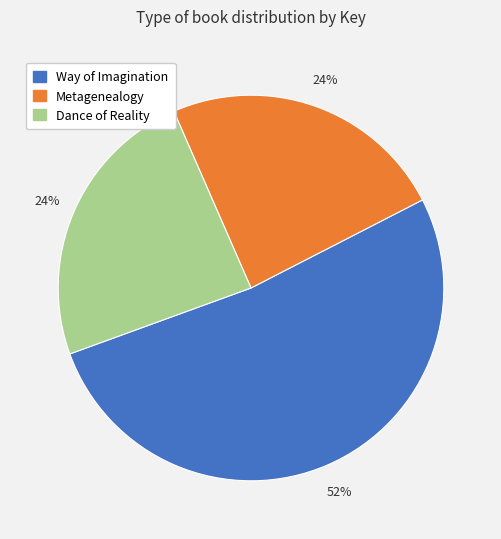

To the nearest percent, what portion does Way of Imagination represent?

52%